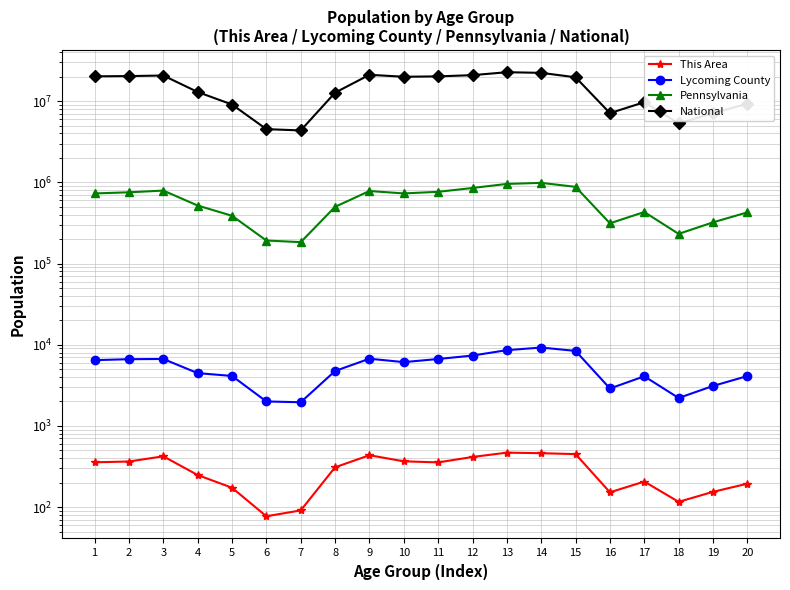

List the labels in order of National value, smallest first.

7, 6, 18, 16, 19, 5, 20, 17, 8, 4, 15, 10, 11, 1, 2, 3, 12, 9, 14, 13